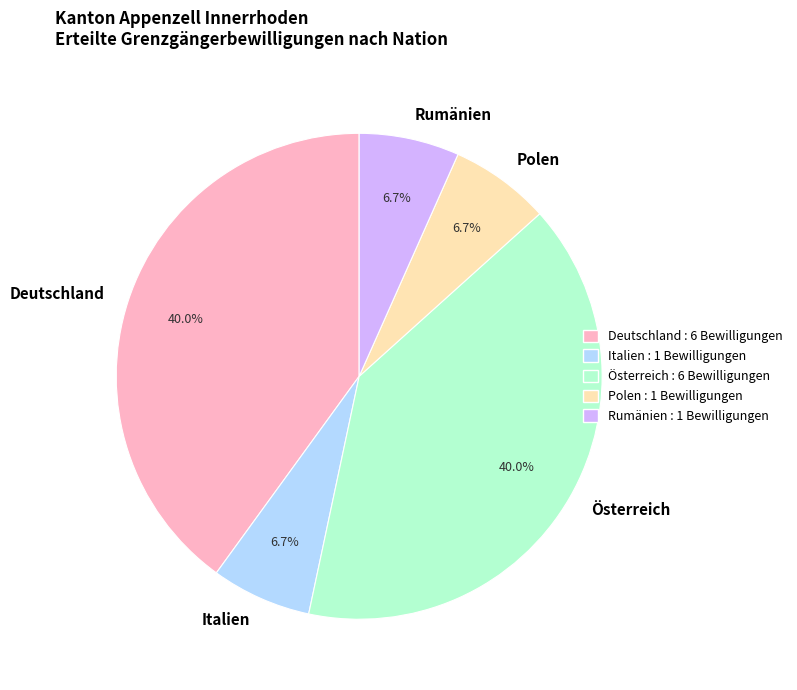

To the nearest percent, what is the combined percentage of Österreich and Rumänien?

47%